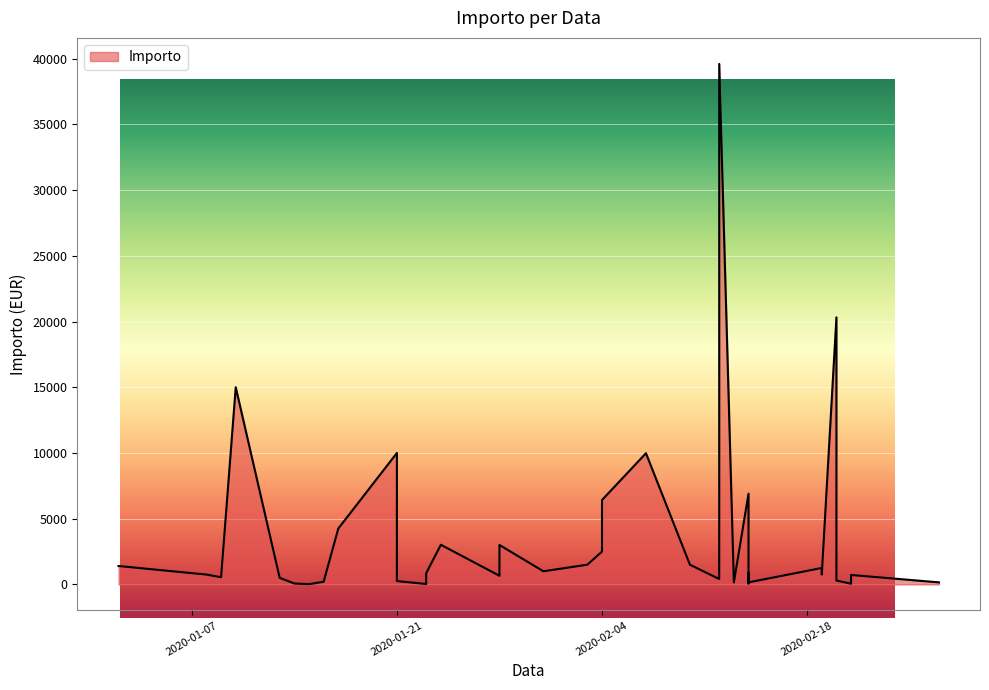

What is the difference between the maximum and minimum values?

39580.0